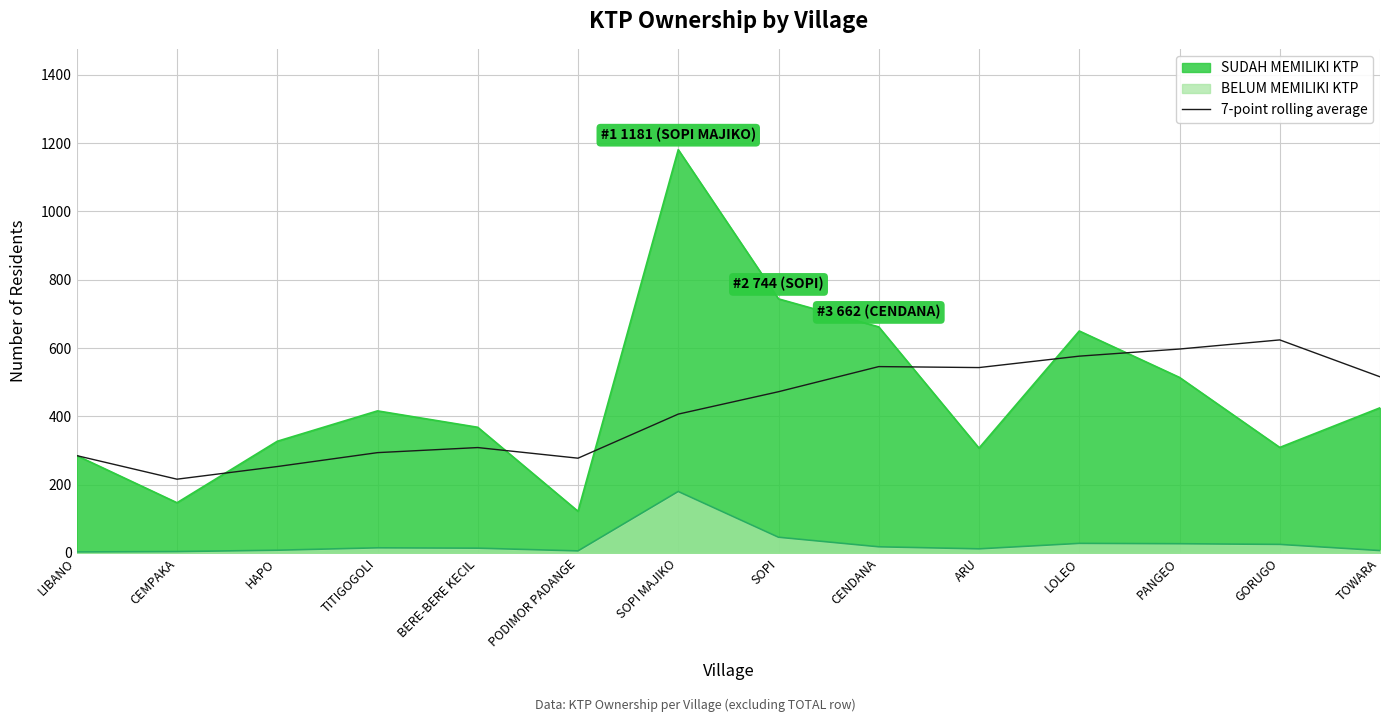

The value at CEMPAKA is 284.7. True or false?

False